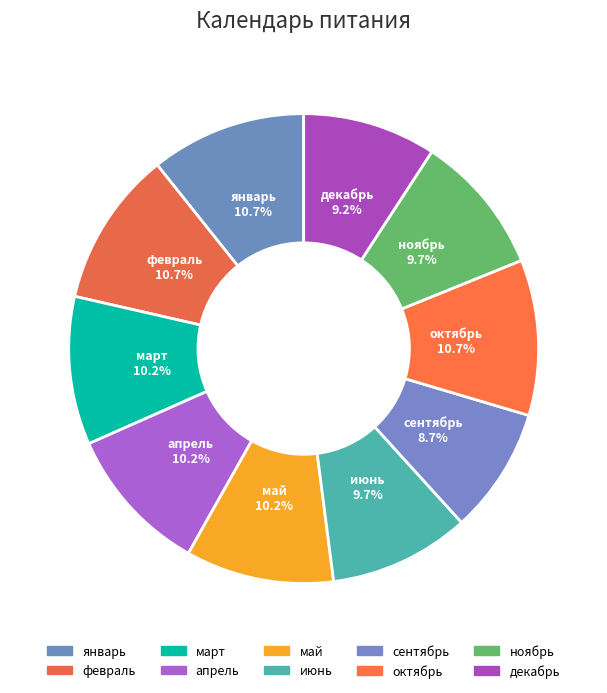

How many slices are in this pie chart?

10